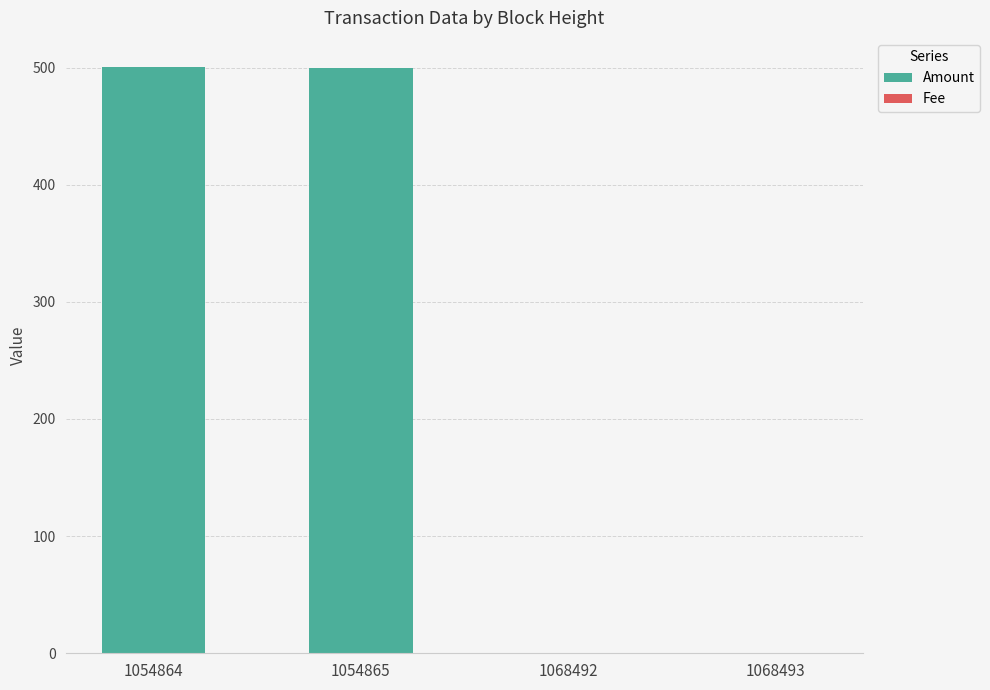

True or false: Amount has a value of 500.3 at 1054864.

True